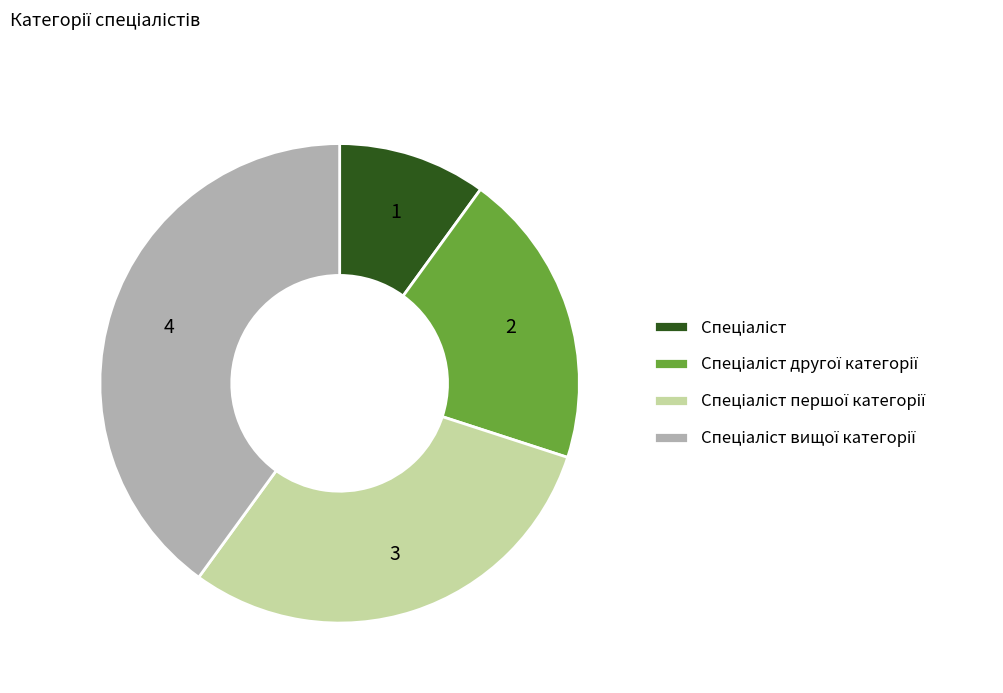

Is there any slice that represents more than half of the pie?

No